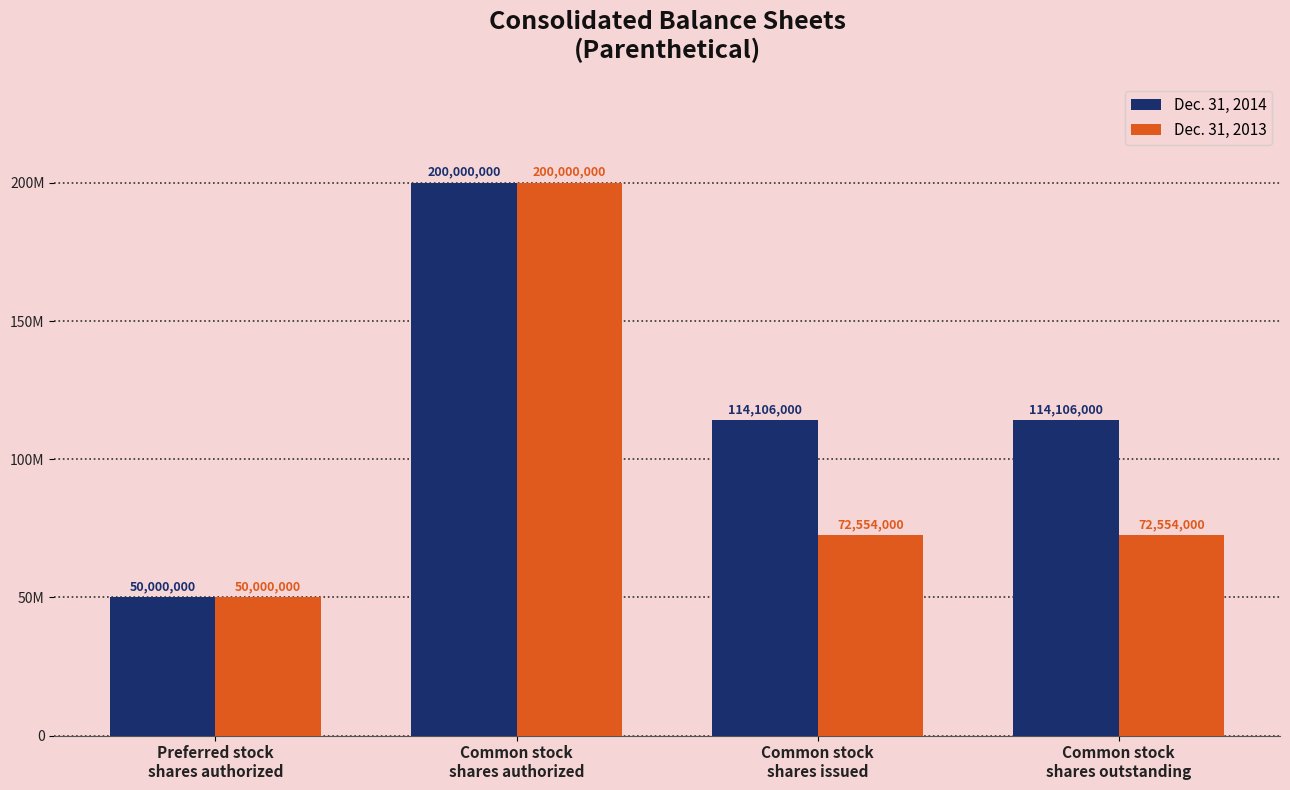

Does the chart contain stacked bars?

No